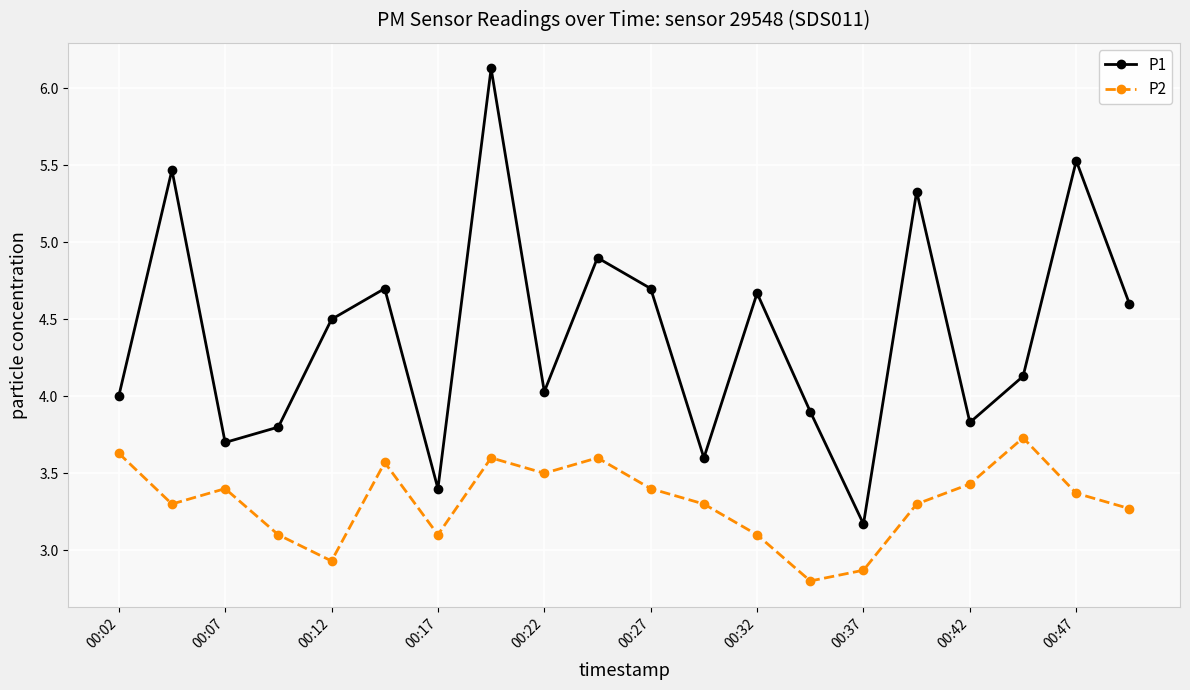

Is this an area chart (filled region under the line)?

No